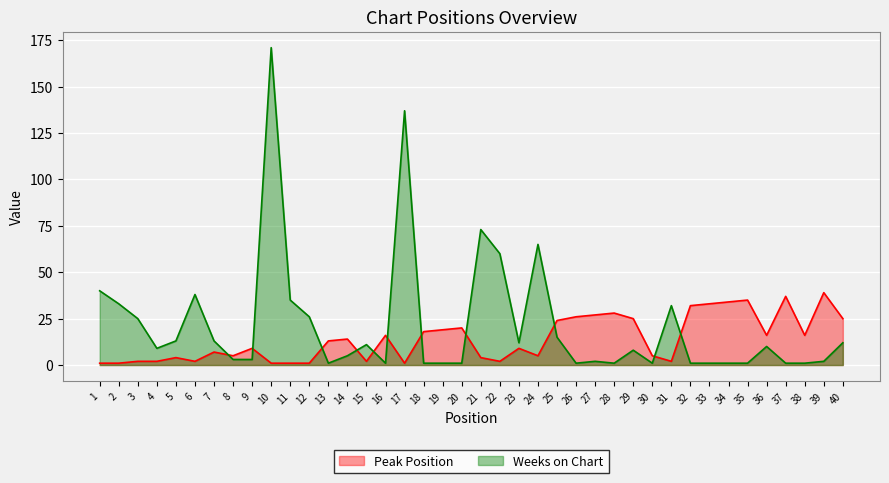

How many values in the Peak Position series exceed 13?

19